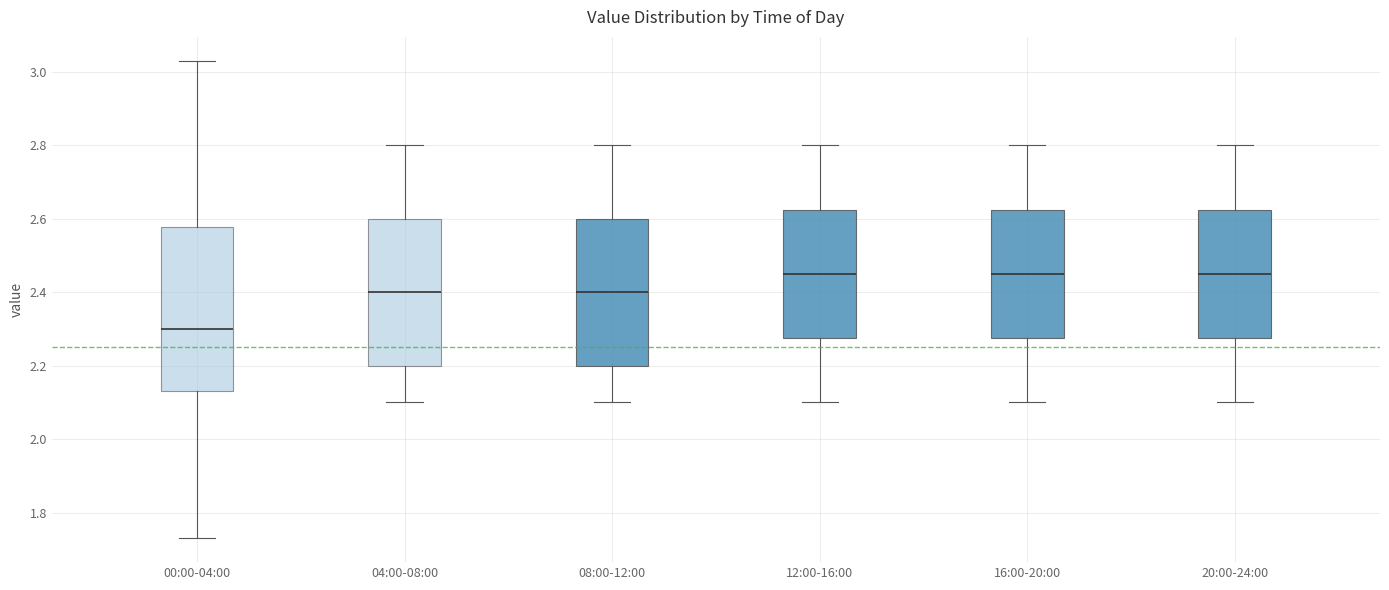

Where does the upper whisker of the box for 16:00-20:00 end on the y-axis? The values are not printed on the chart, so give them approximately, as read against the axis.

2.80